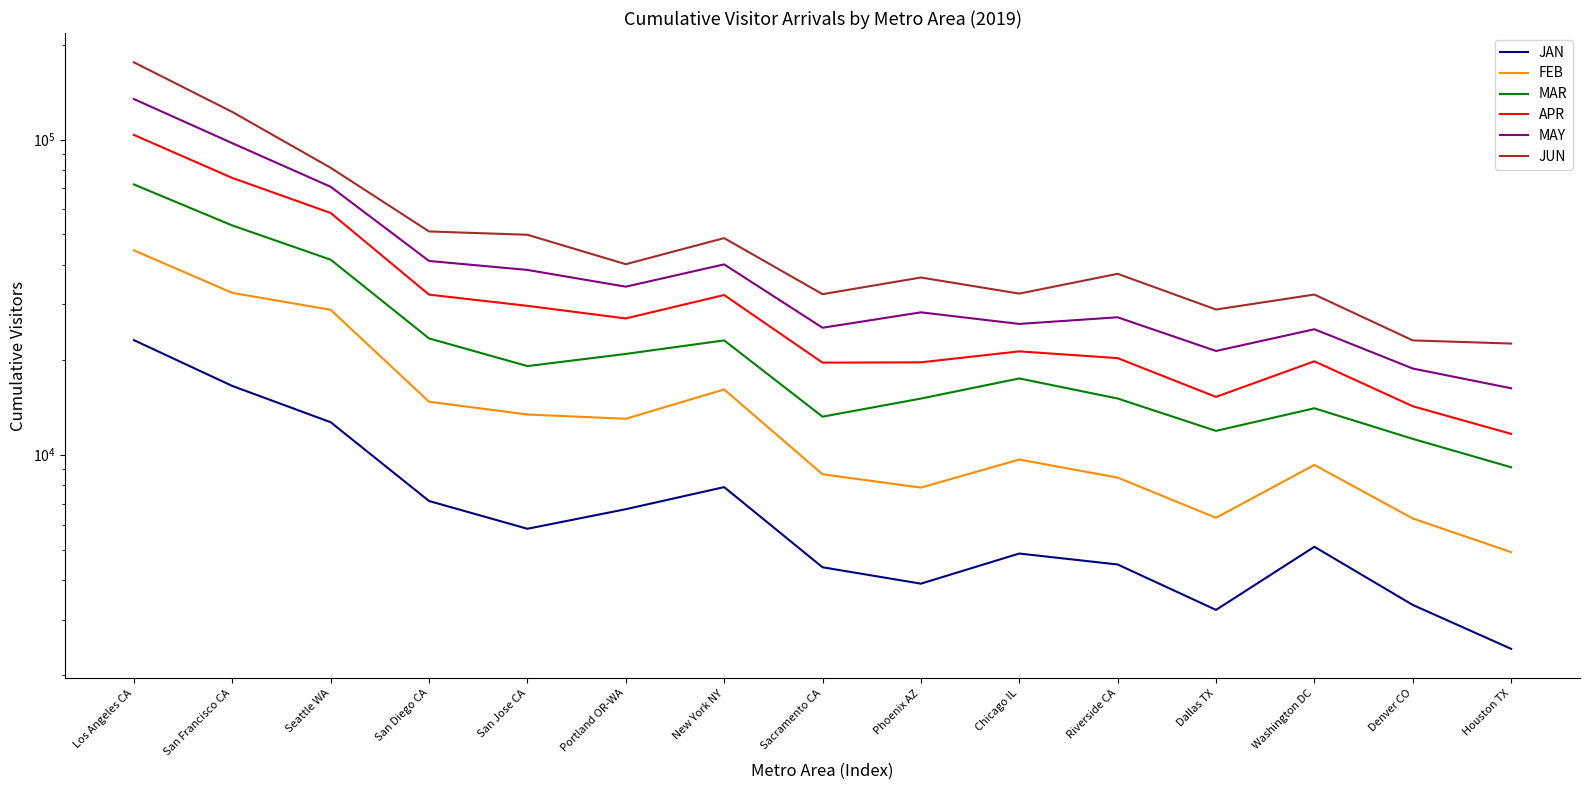

What is the spread (max minus min) of values at San Jose CA?

44047.2